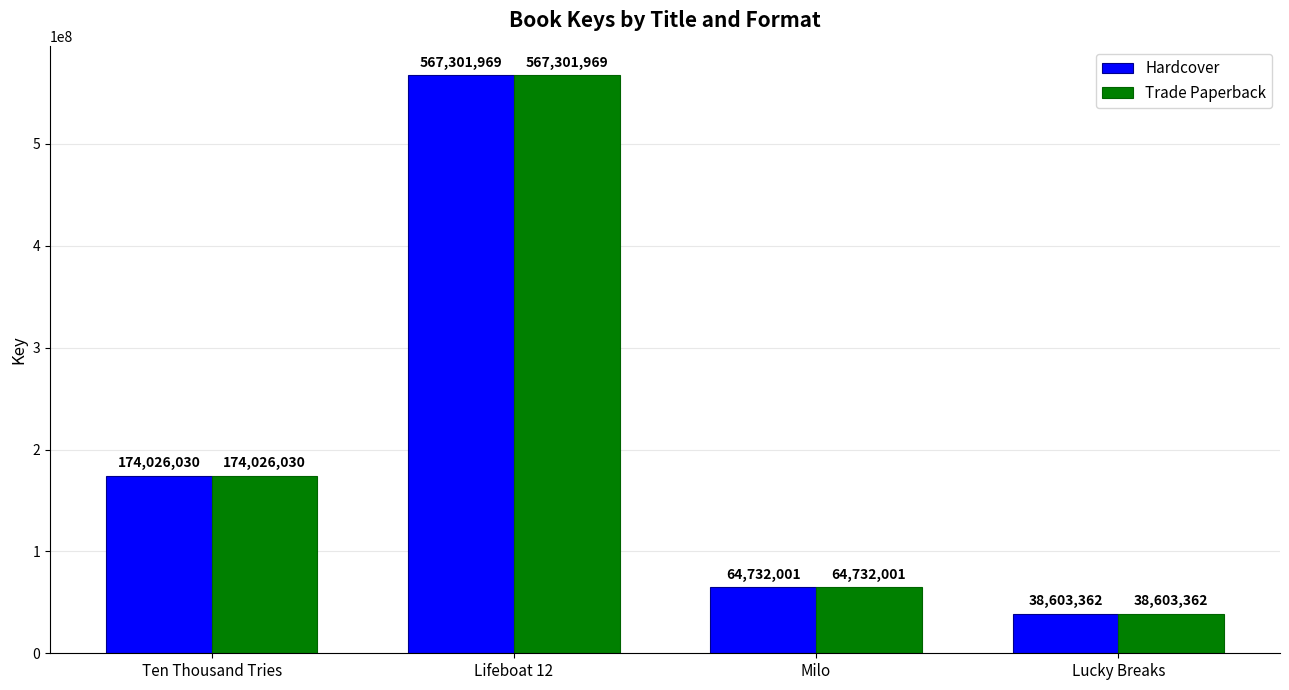

What is the sum of the Hardcover values at Lucky Breaks and Milo?

103335363